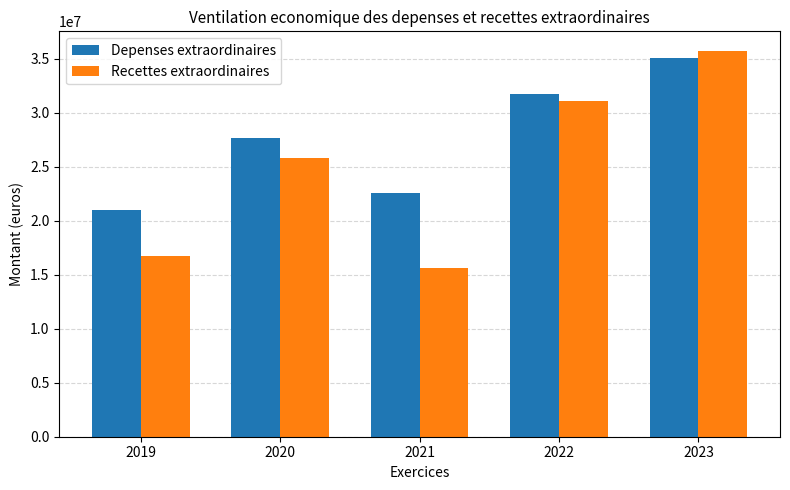

Which series changed the most between 2021 and 2023?

Recettes extraordinaires